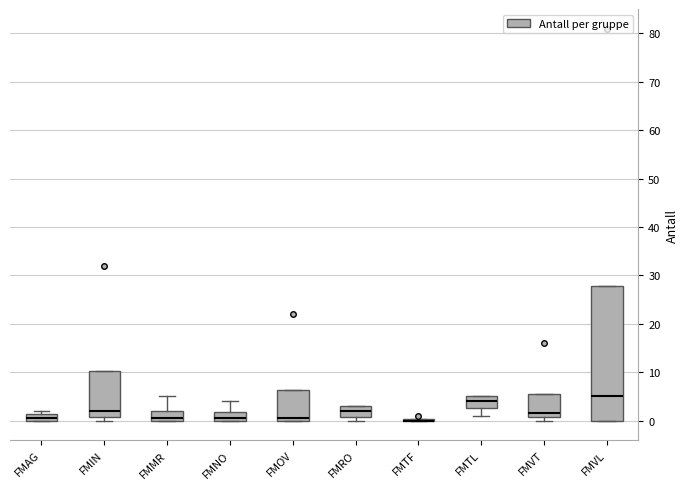

Where is the lower edge of the box for FMRO on the y-axis? The values are not printed on the chart, so give them approximately, as read against the axis.

1